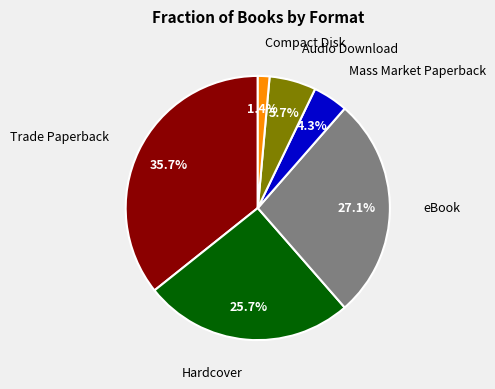

To the nearest percent, what is the difference between the largest and smallest slice percentages?

34%